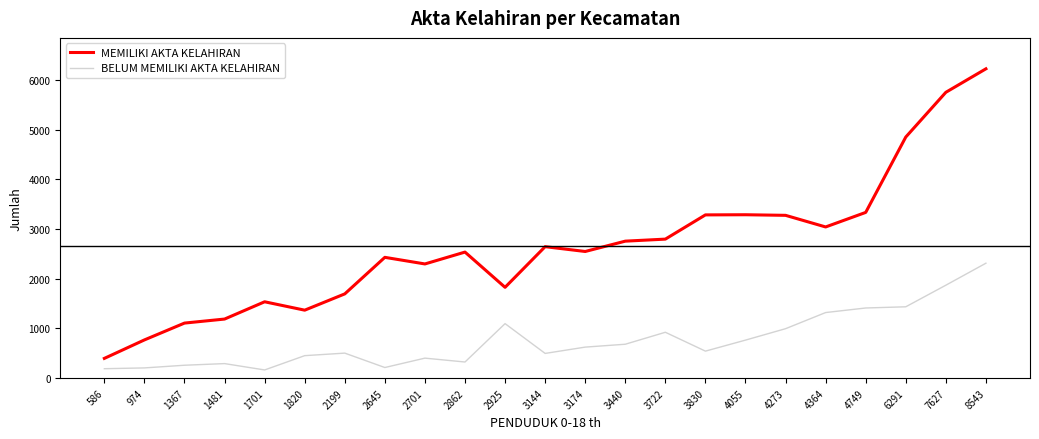

At which label does MEMILIKI AKTA KELAHIRAN reach its minimum?

586